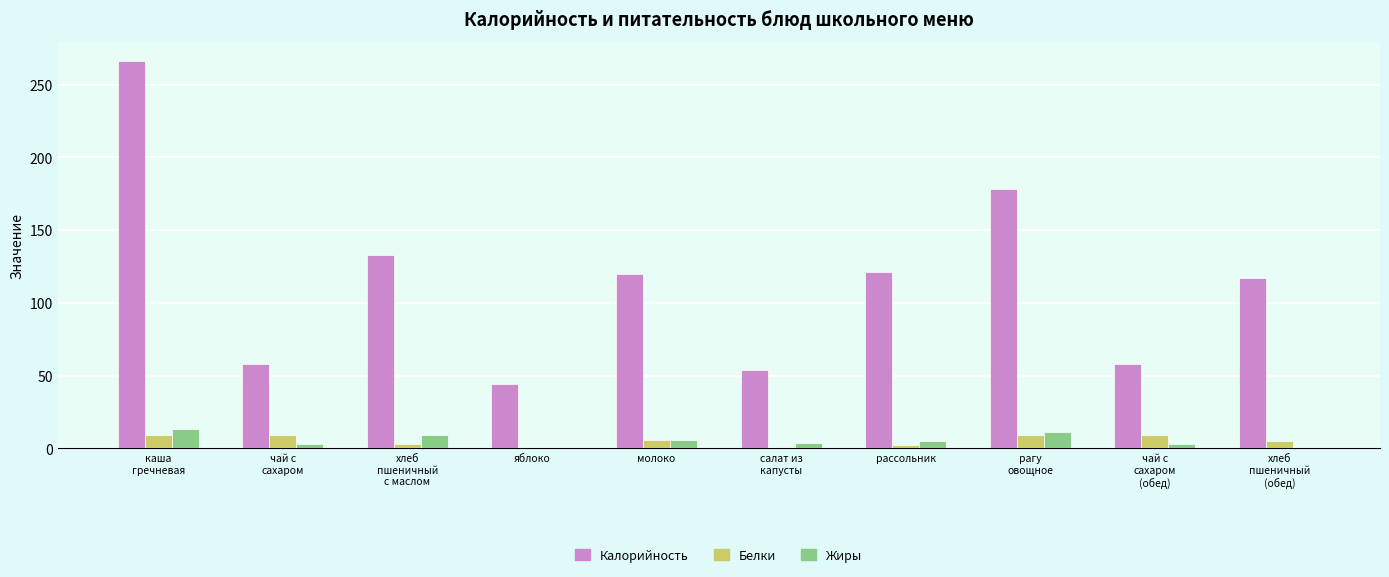

What is the sum of all Белки values?

53.4